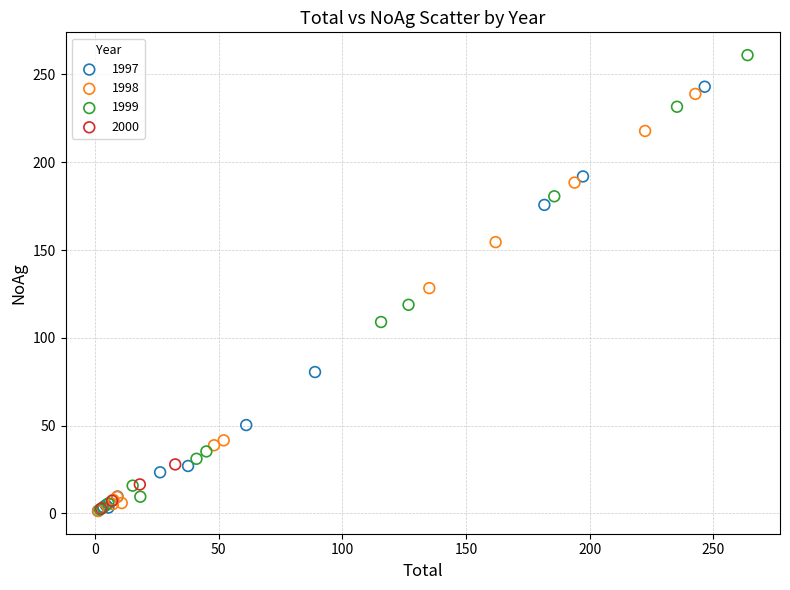

Which series contains the highest Y value?

1999